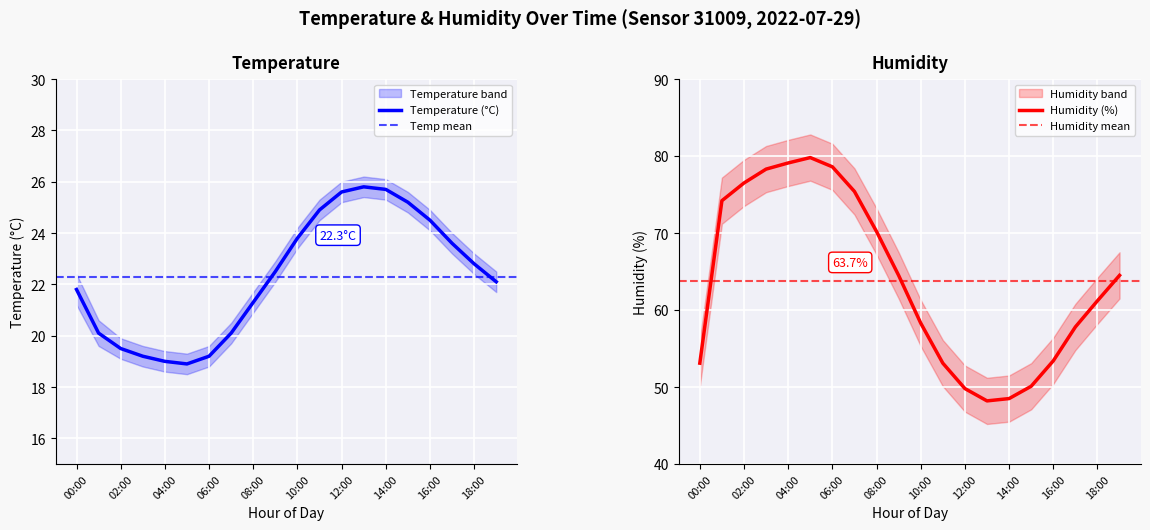

The value of Temperature at 17:00 is 23.6. True or false?

True